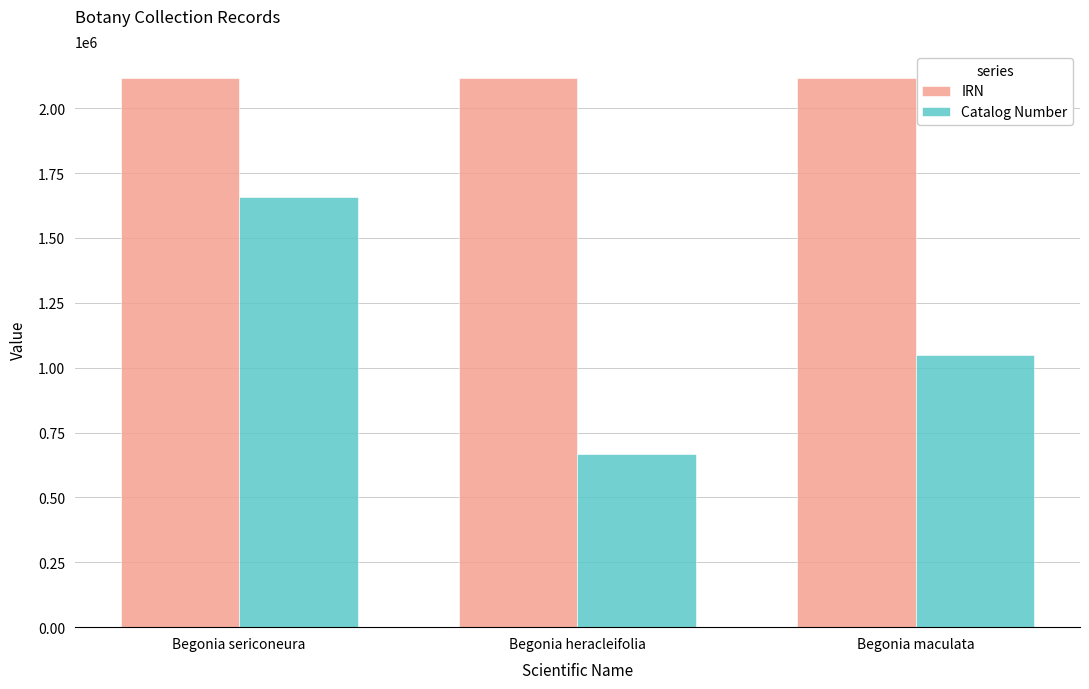

What is the value of the Catalog Number bar at the 2nd from the left?

669112